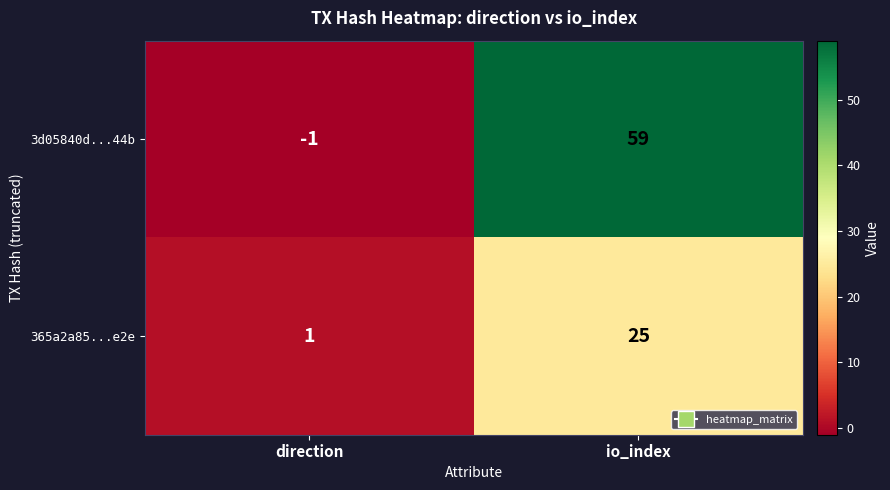

The value of 365a2a85...e2e at io_index is 11. True or false?

False